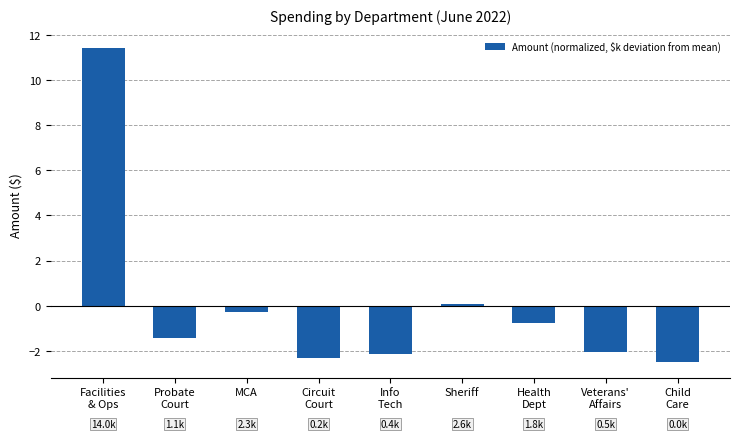

What is the difference between the values at Info
Tech and Health
Dept?

1.4